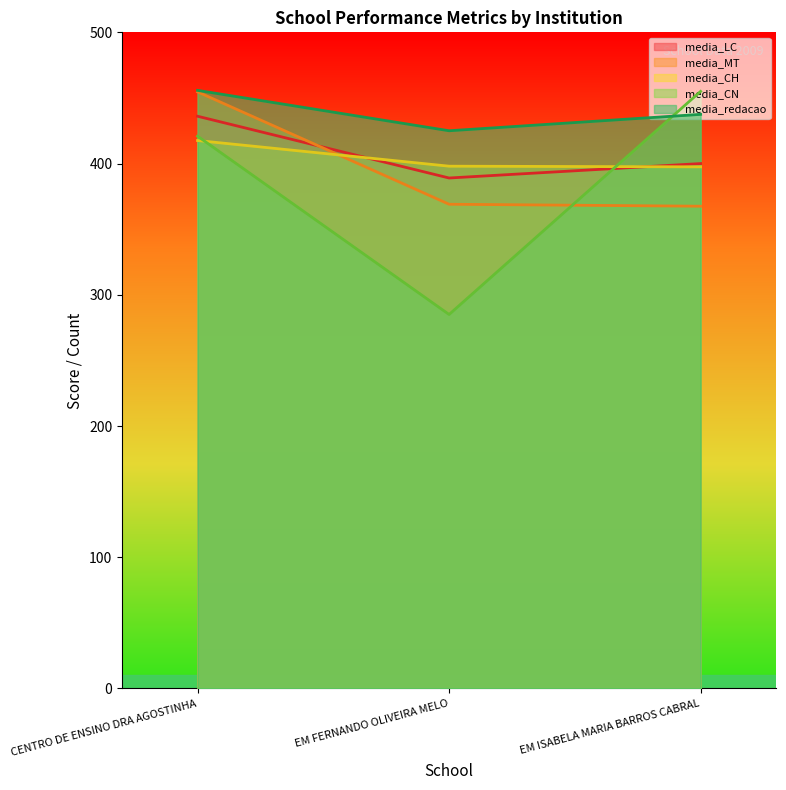

How many data points in media_CN are above 420?

2